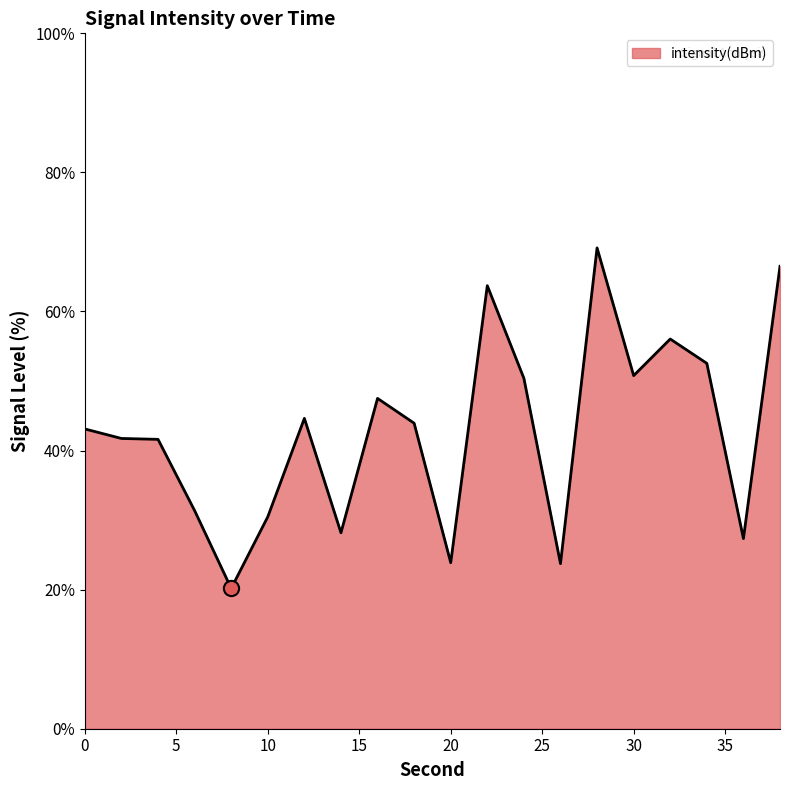

What is the greatest value displayed?

69.1